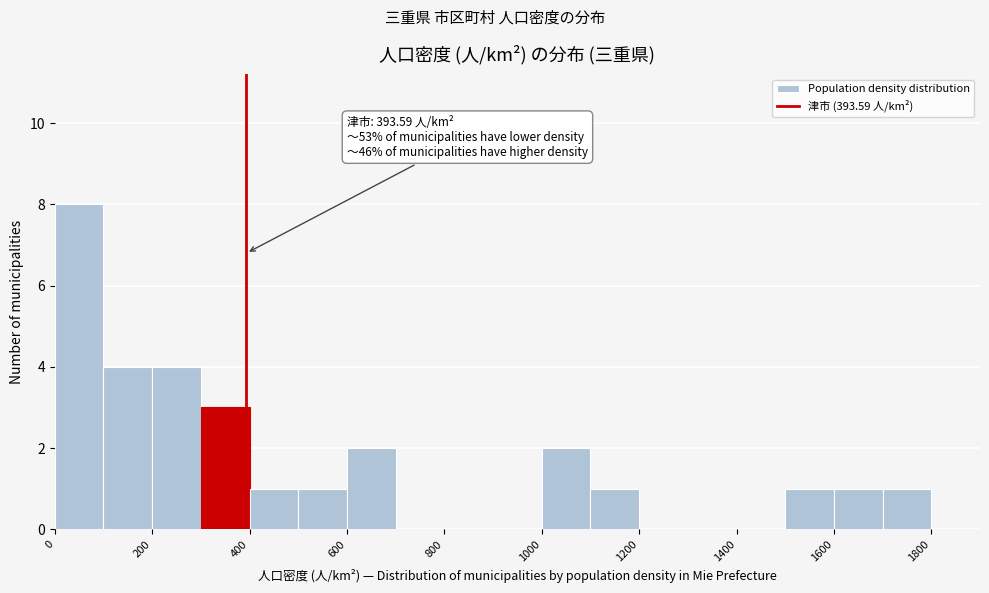

Over which range of the x-axis is the bar tallest?

0 to 100